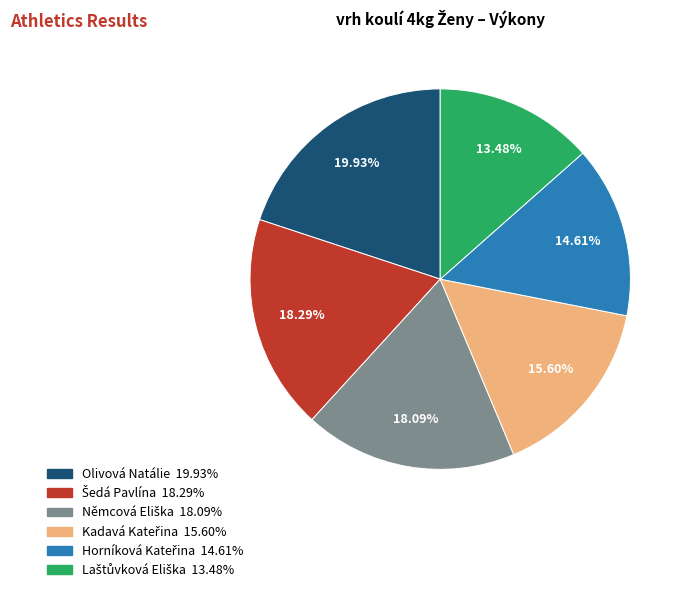

To the nearest percent, what is the average slice percentage?

17%